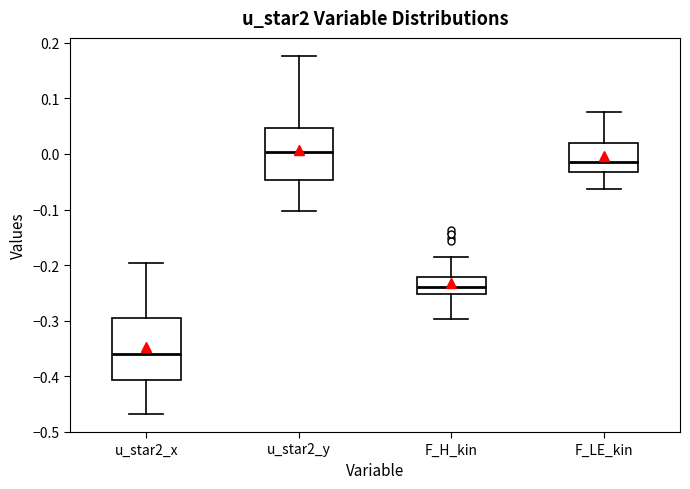

Reading left to right, read every box against the y-axis: the position of its median line, the range the box covers, and the ends of its whiskers. The values are not printed on the chart, so give them approximately, as read against the axis.

u_star2_x: median -0.36, box -0.41 to -0.29, whiskers -0.47 to -0.20
u_star2_y: median 0.00, box -0.05 to 0.05, whiskers -0.10 to 0.18
F_H_kin: median -0.24, box -0.25 to -0.22, whiskers -0.30 to -0.19
F_LE_kin: median -0.01, box -0.03 to 0.02, whiskers -0.06 to 0.07